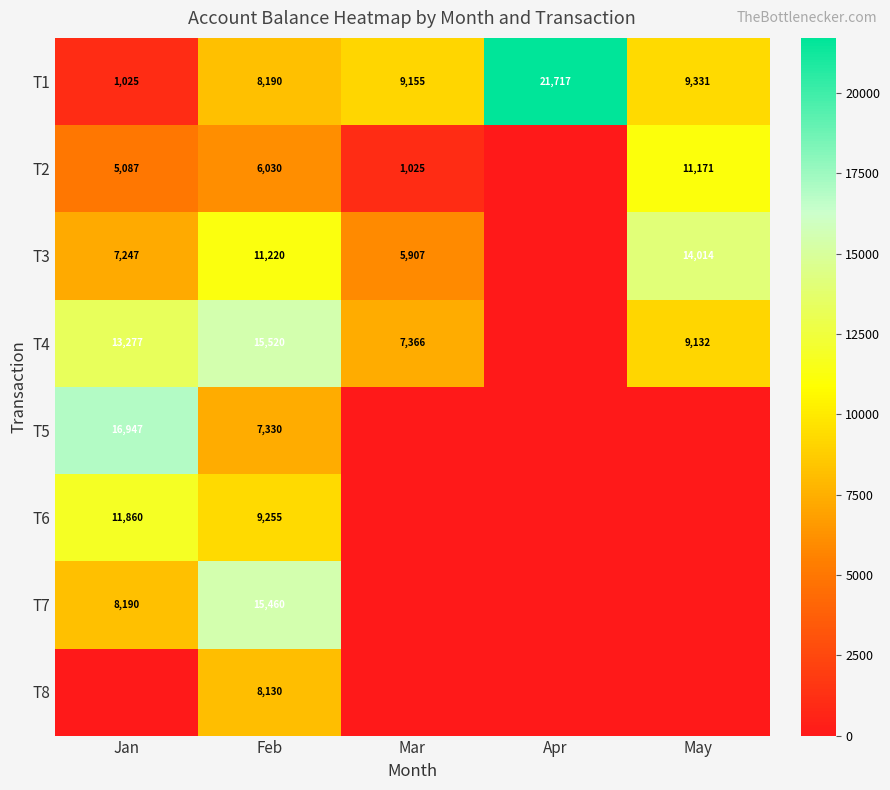

The T6 series shows 15864 at Jan. True or false?

False